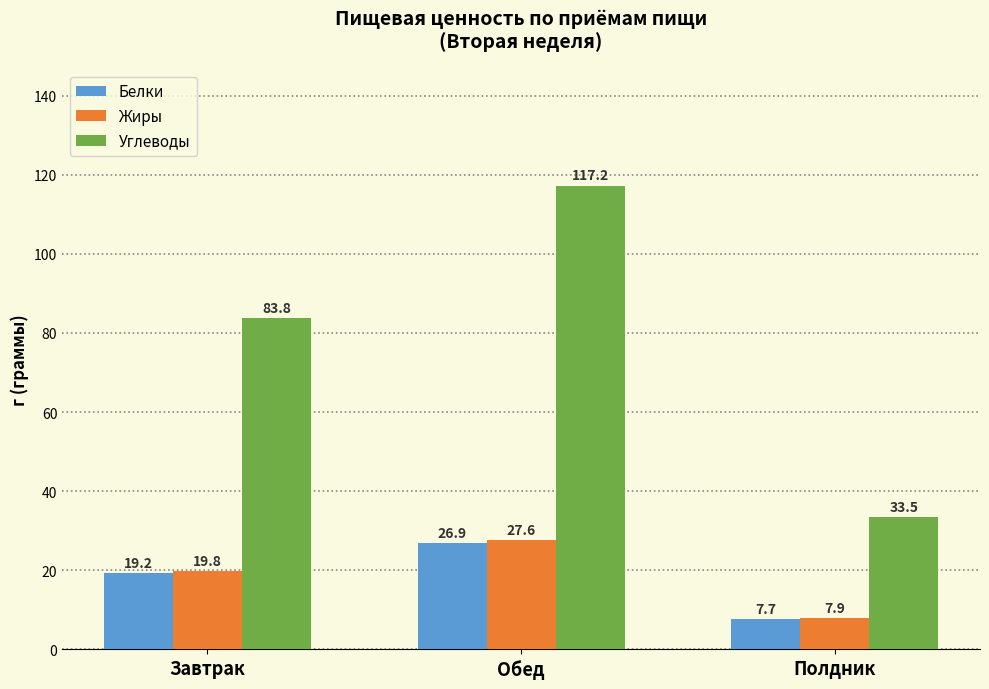

How many bars are there in each group?

3